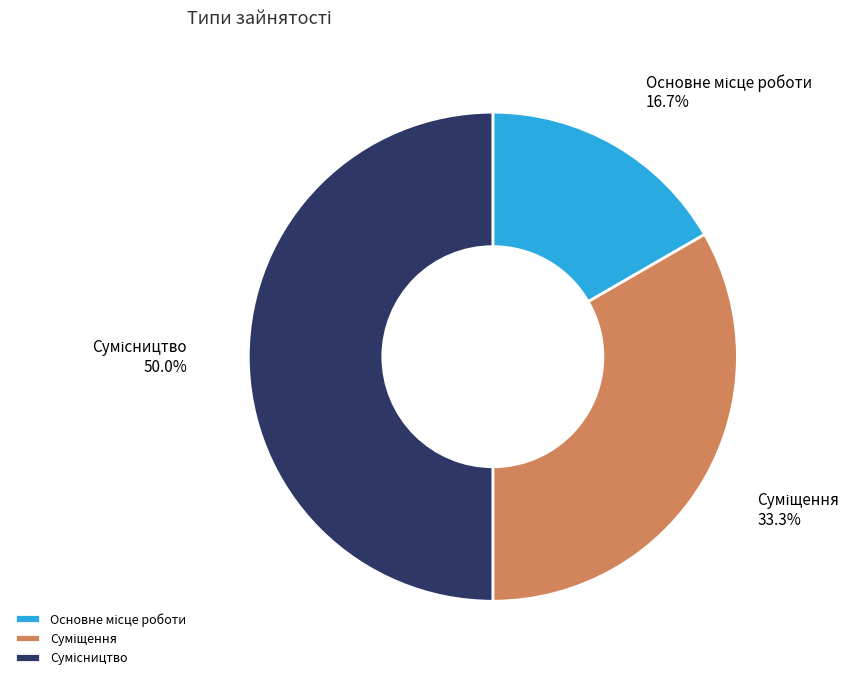

Rank the categories by value from highest to lowest.

Сумісництво, Суміщення, Основне місце роботи